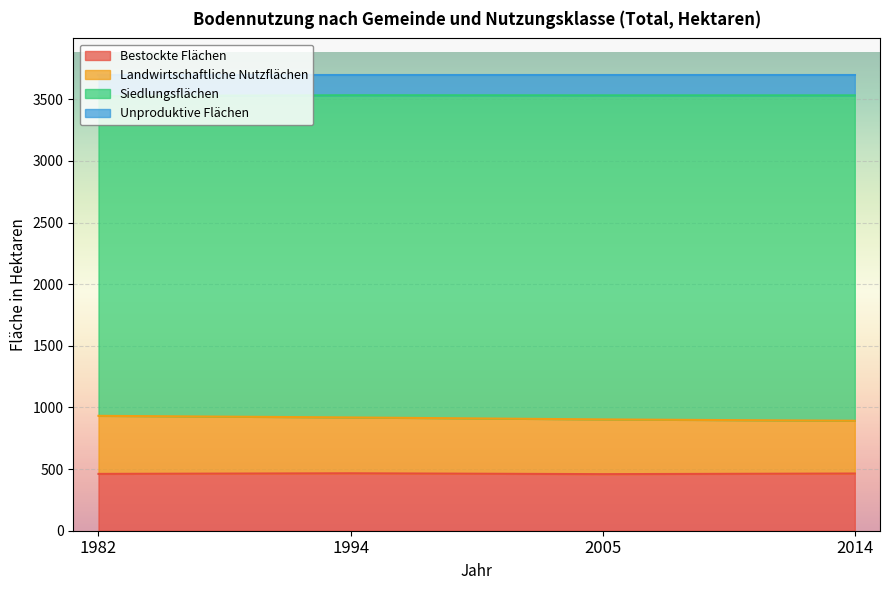

Which series changed the most between 1982 and 2005?

Landwirtschaftliche Nutzflächen